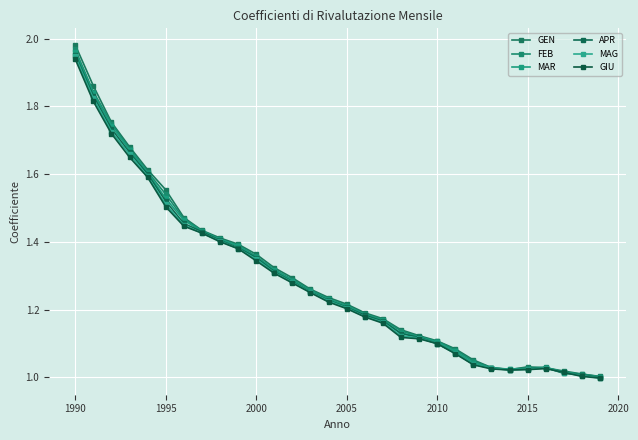

What is the sum of all APR values?

38.5